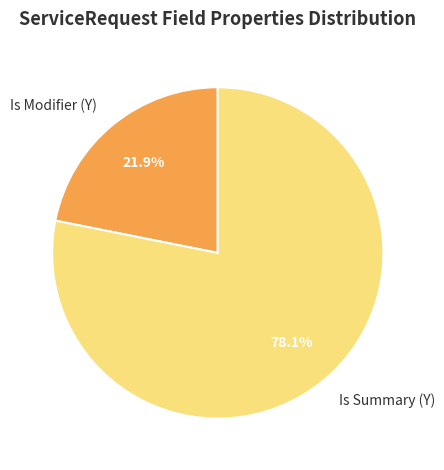

Approximately how many times larger is the value at Is Summary (Y) compared to Is Modifier (Y)?

3.6